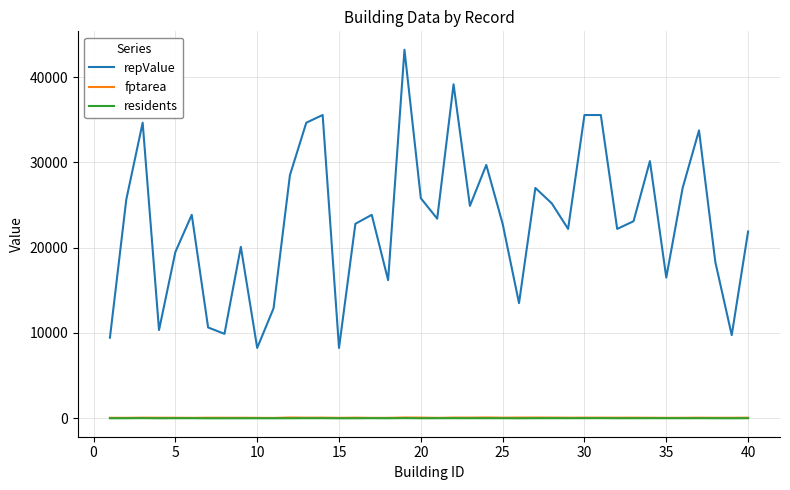

At how many categories does at least one series exceed 40274?

1